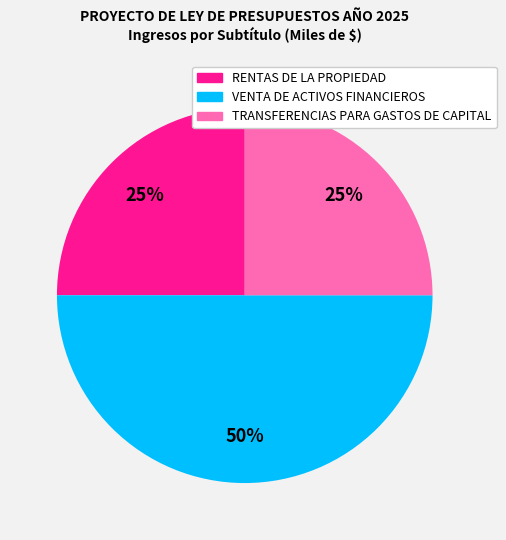

To the nearest percent, what percentage of the pie is RENTAS DE LA PROPIEDAD?

25%